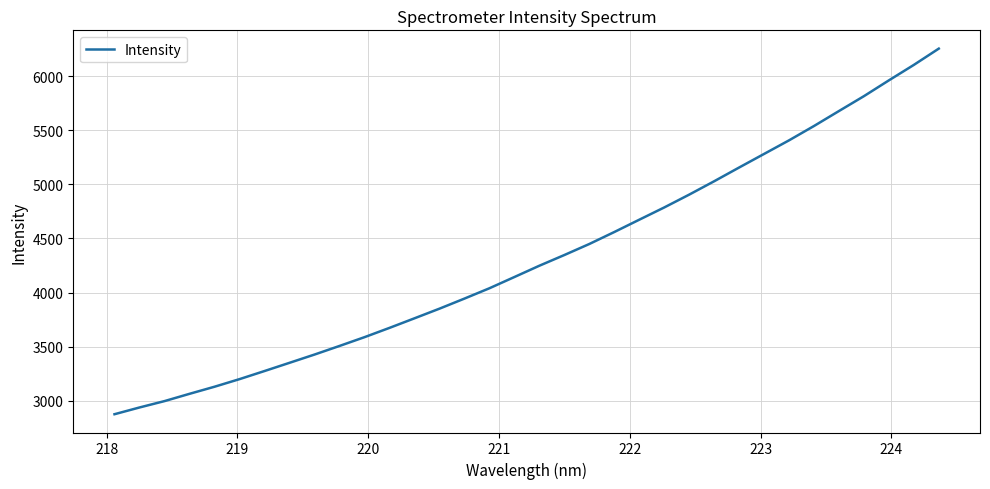

What is the smallest value displayed?

2875.4